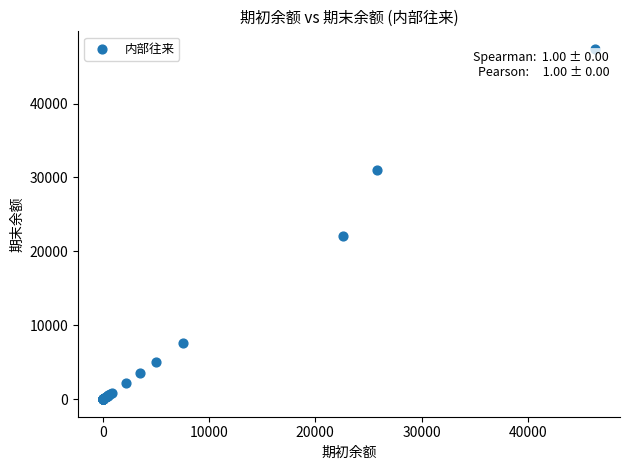

What Y value in the scatter plot is closest to 23697?

22025.1